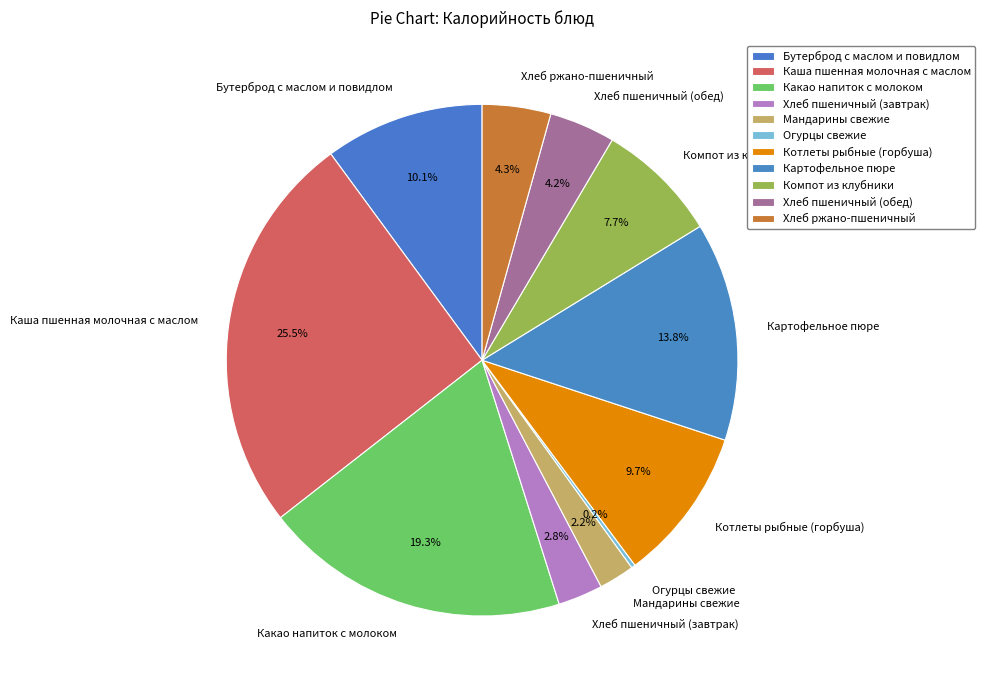

Does Компот из клубники represent more than half of the total?

No